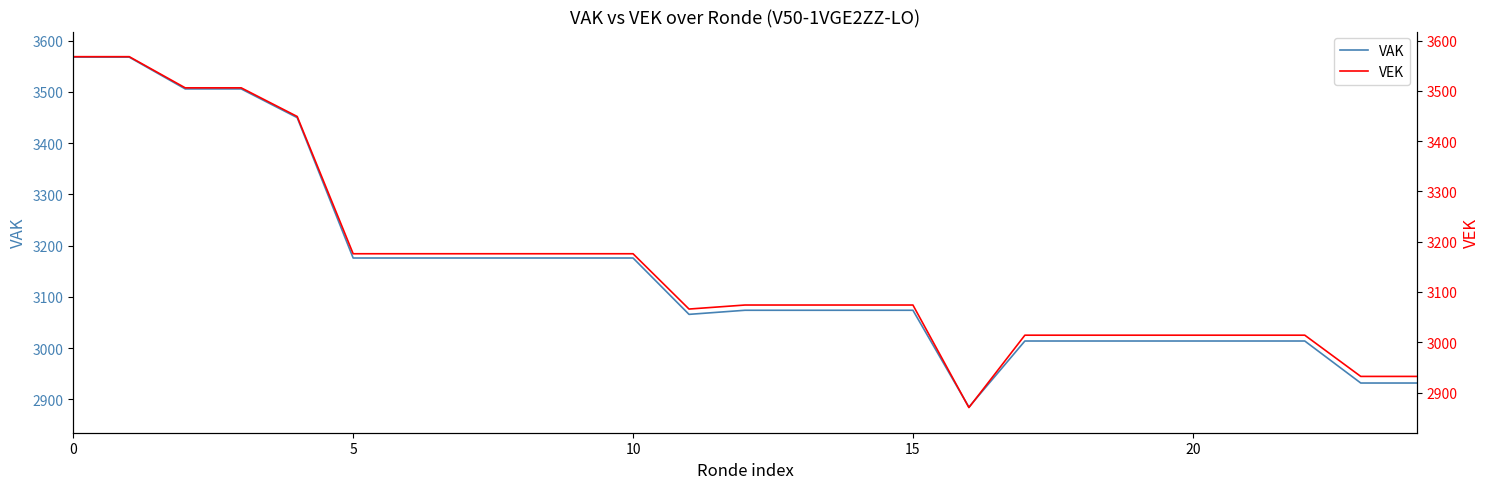

Which series has the widest spread of values?

VEK